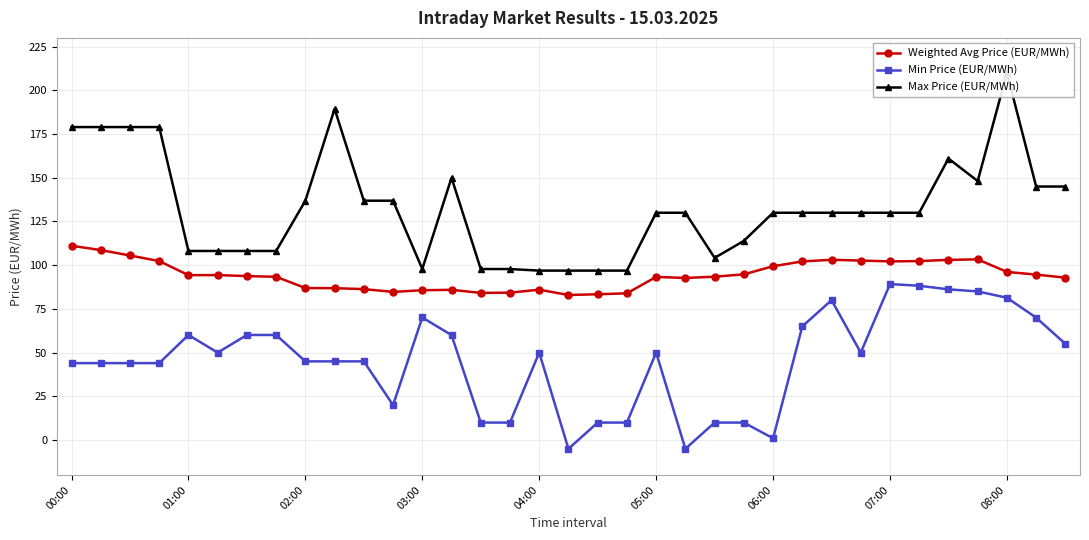

Which series has the largest total across all categories?

Max Price (EUR/MWh)